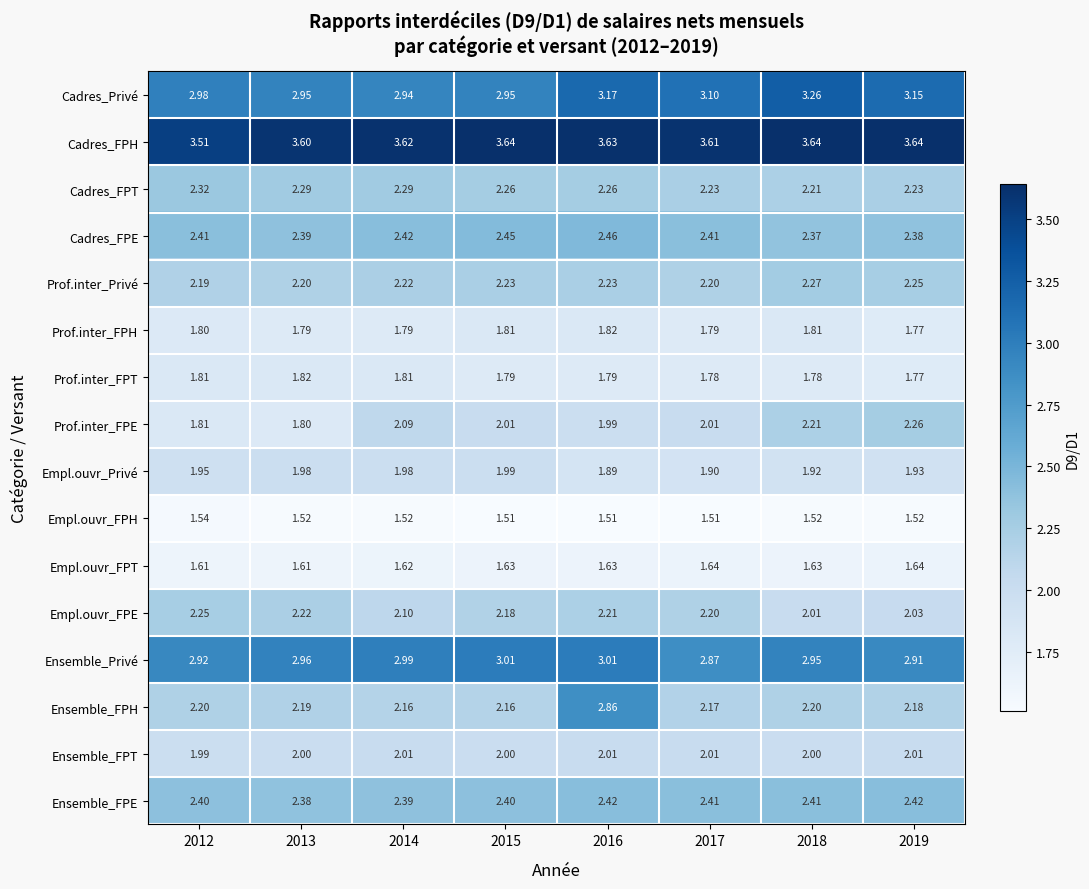

Is the value of Cadres_FPH at 2015 greater than the value of Cadres_FPT at 2016?

Yes